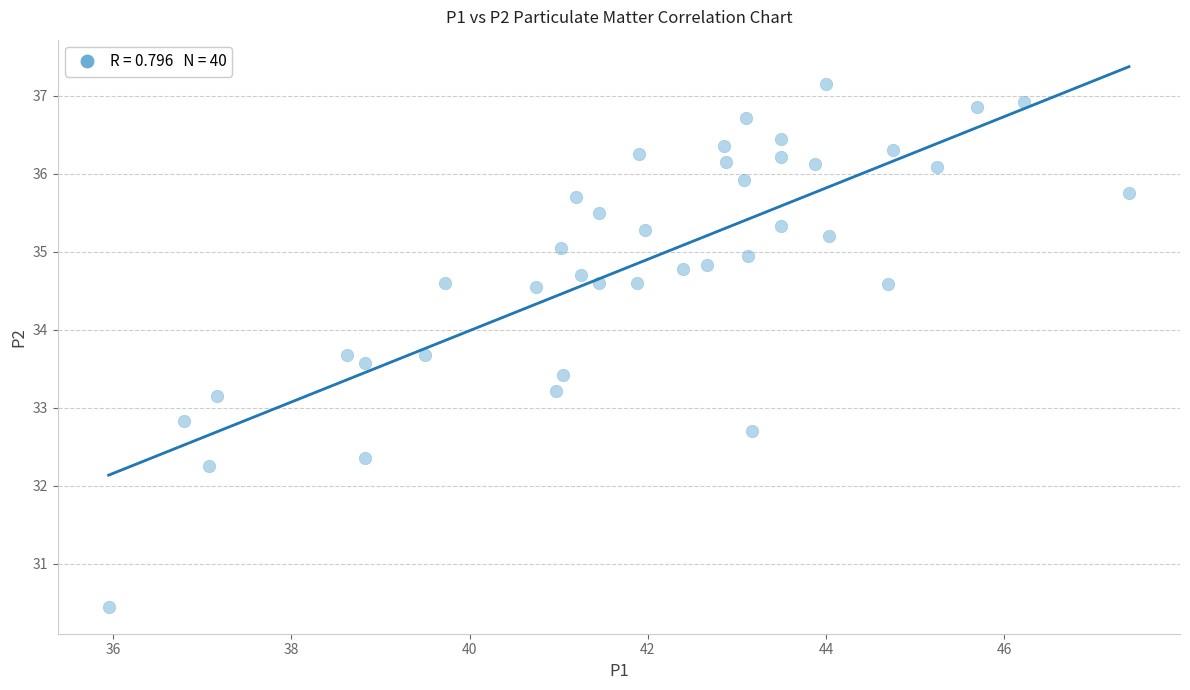

What is the range of X values (max minus min)?

11.4